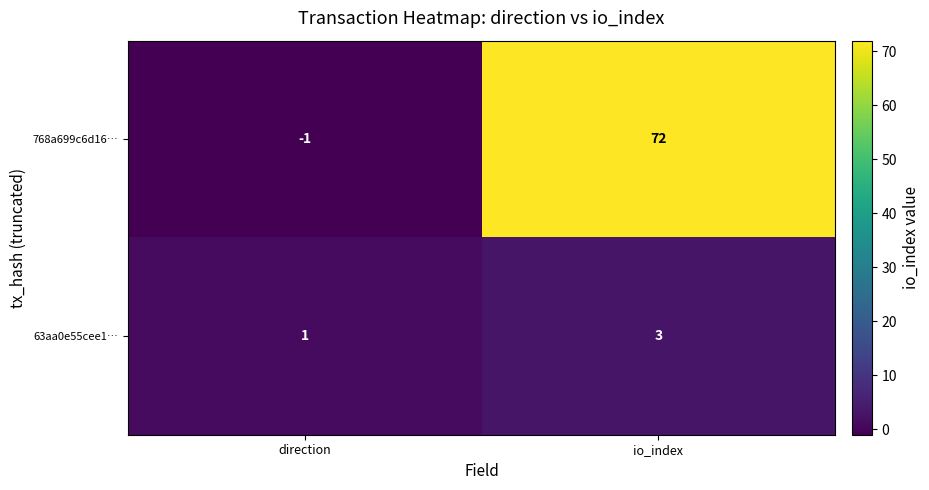

Reading left to right, extract all data points from this chart.

768a699c6d16…: direction=-1	io_index=72
63aa0e55cee1…: direction=1	io_index=3